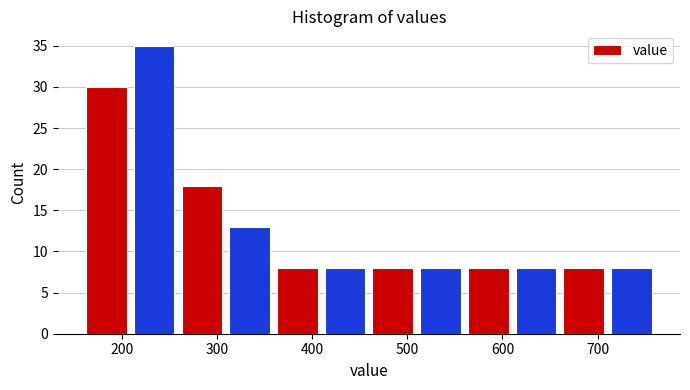

How tall is the bar that spans 360 to 410 on the x-axis? Neither the bar edges nor the heights are printed on the chart, so give them approximately, as read against the axes.

8